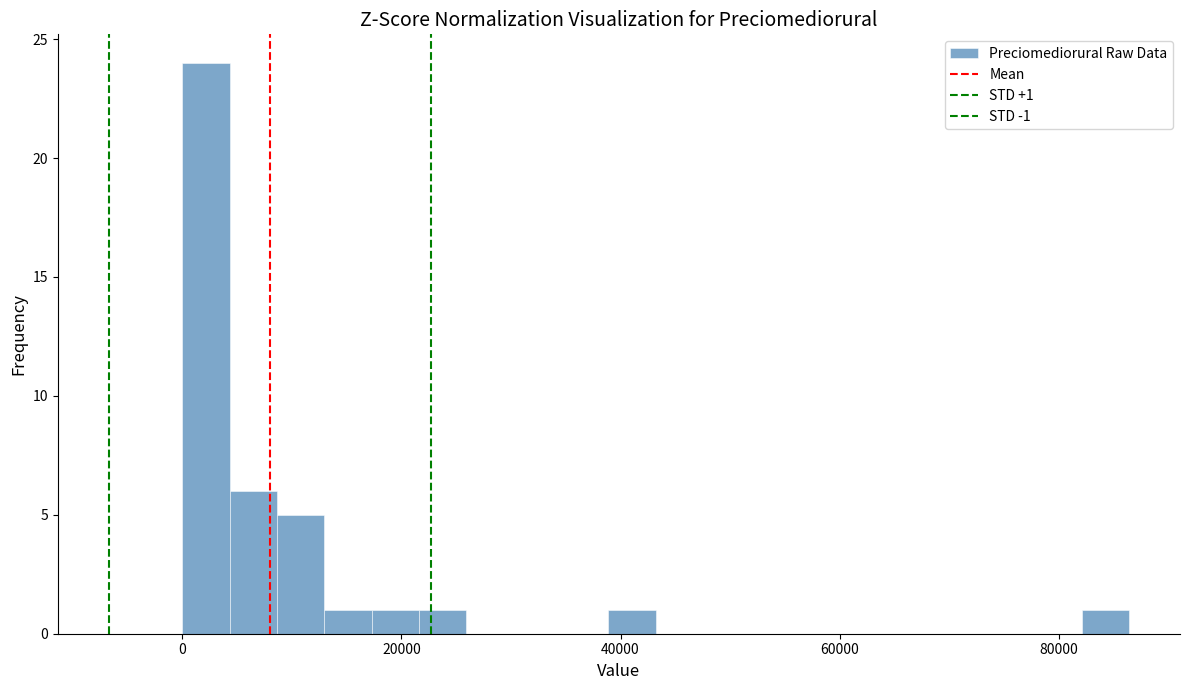

Around what value on the x-axis is the tallest bar? Give the approximate position of its centre, as read against the axis.

2000